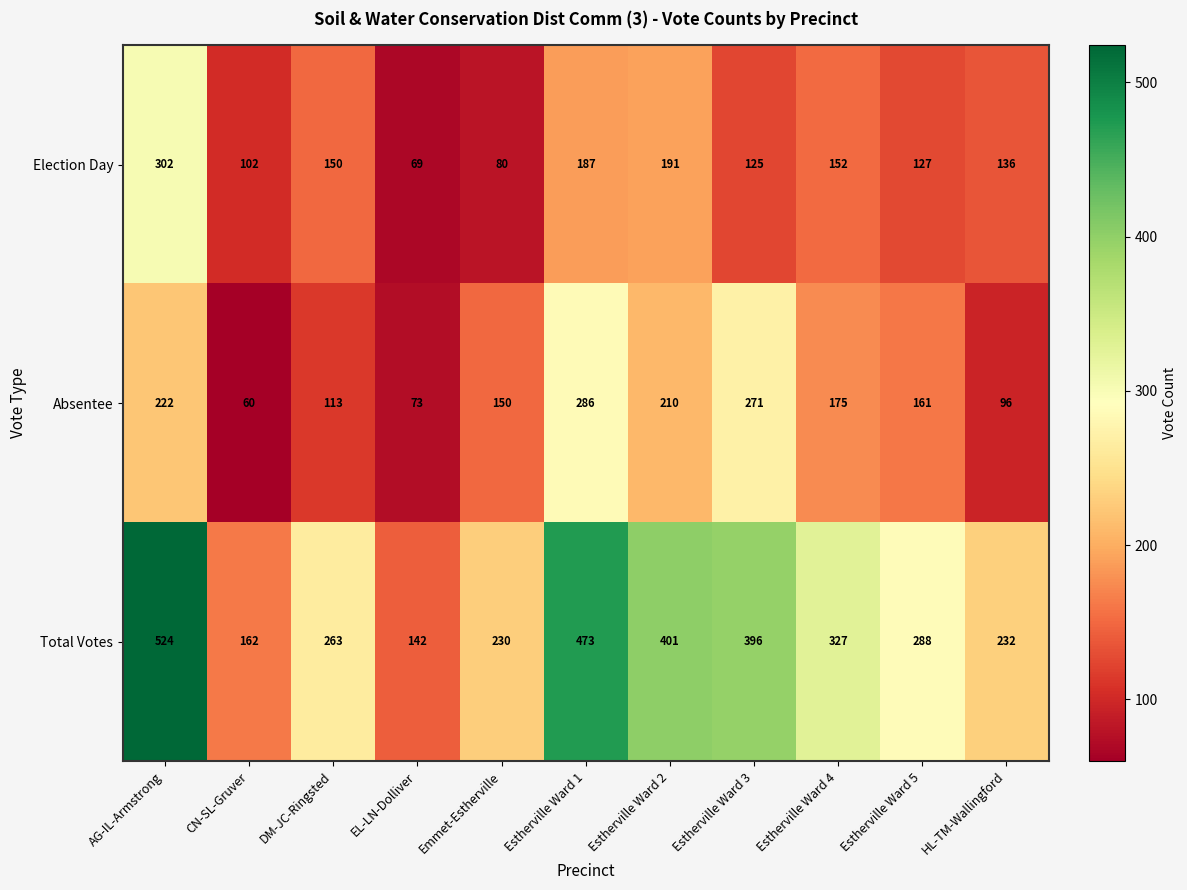

Count the number of data series in this chart.

3